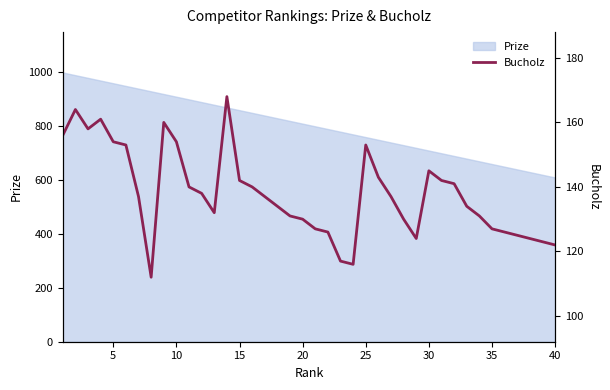

What is the difference between the maximum and minimum values?

56